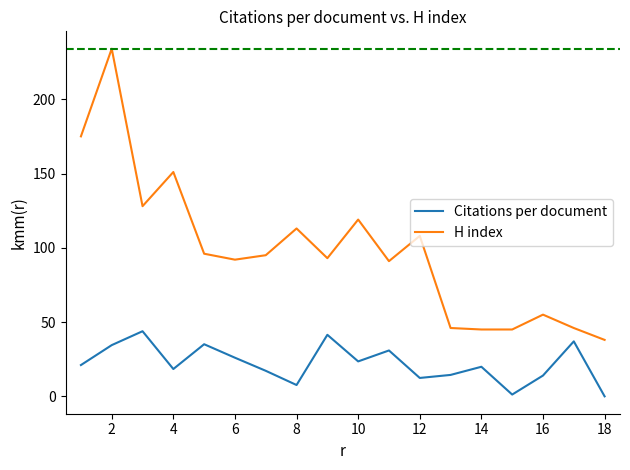

Which series has the largest total across all categories?

H index